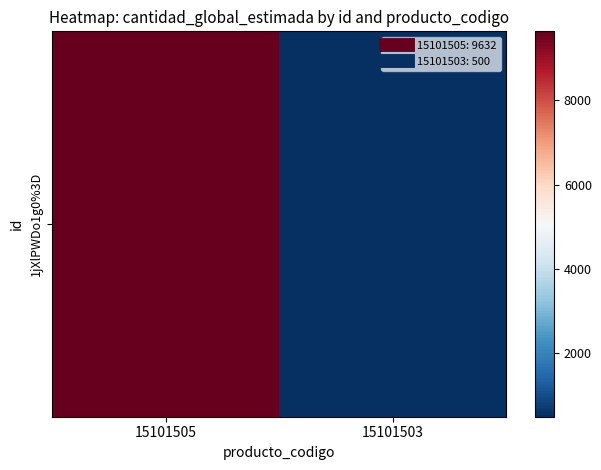

What is the smallest value displayed?

500